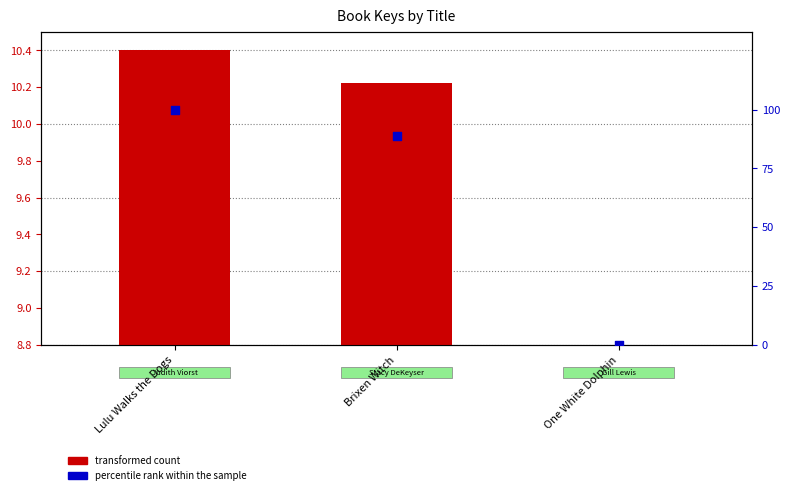

Which series has the largest Y range (max minus min)?

percentile rank within the sample